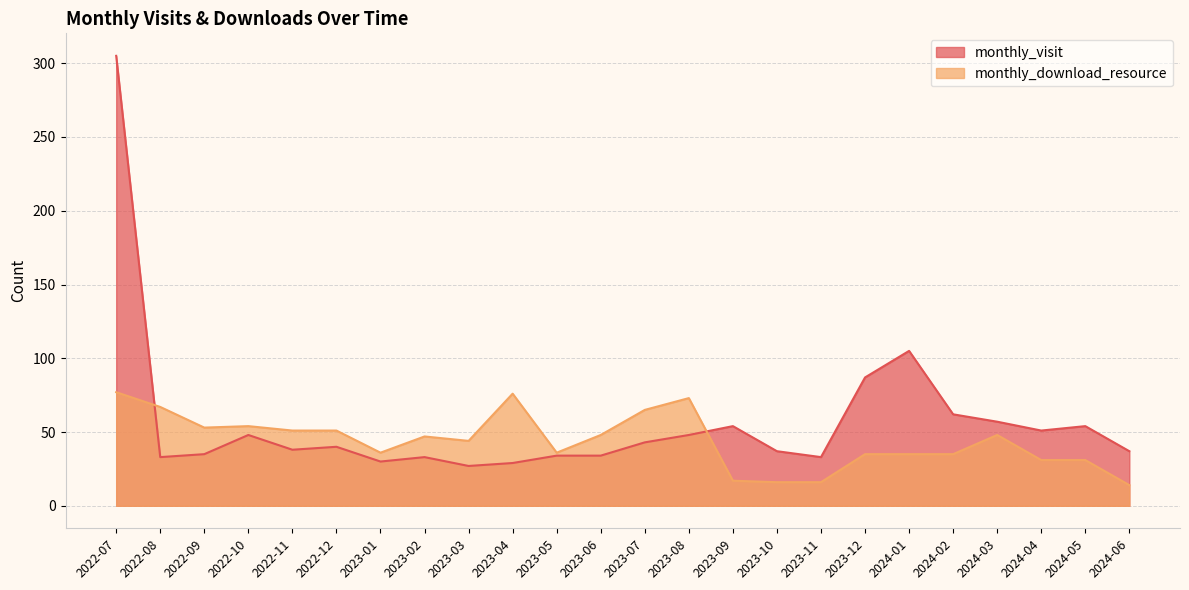

Rank the series at 2024-06 from lowest to highest value.

monthly_download_resource, monthly_visit